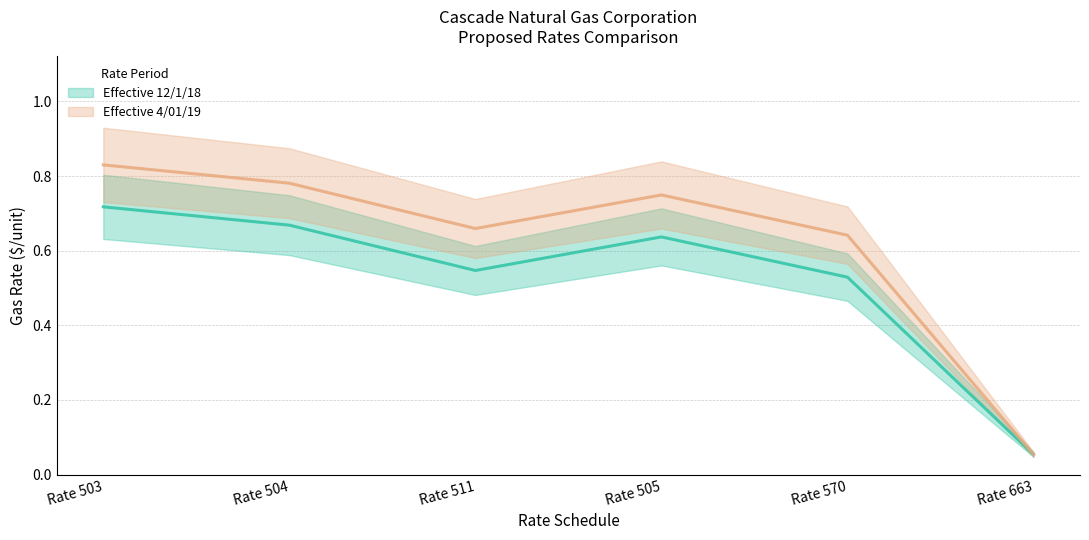

True or false: Effective 12/1/18 and Effective 4/01/19 cross at least once.

False